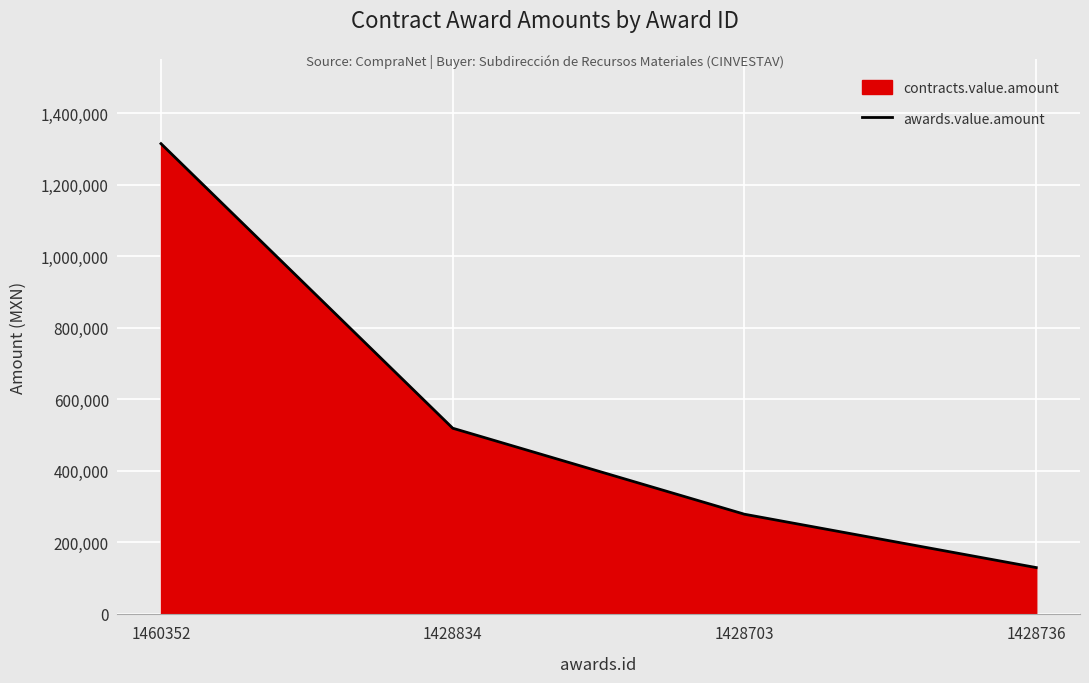

Reading left to right, list all the values displayed in this chart.

1460352=1314616.4	1428834=519265.9	1428703=278857.0	1428736=129730.9